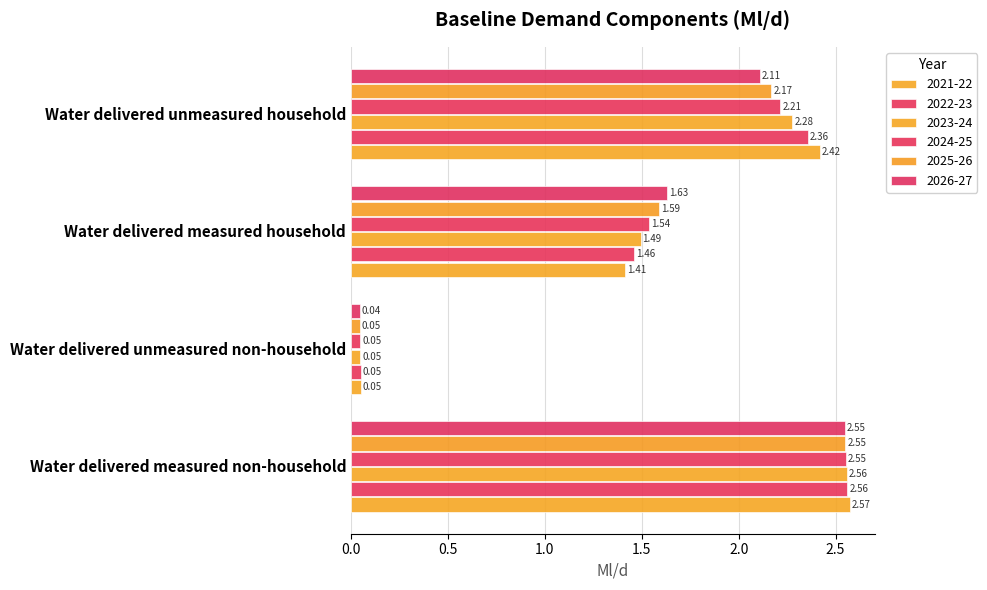

How many categories are shown in the chart?

4